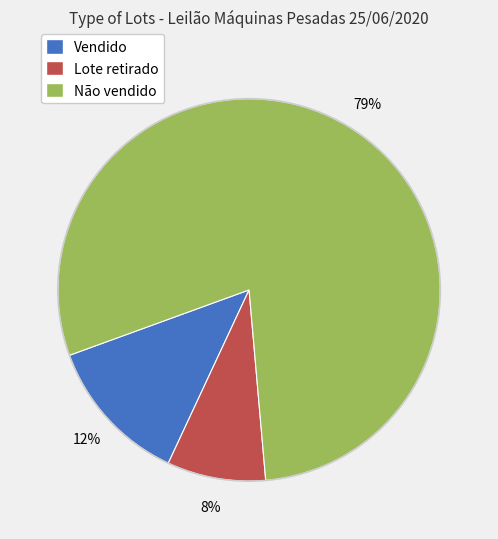

Combined, do Vendido and Não vendido account for over 50%?

Yes